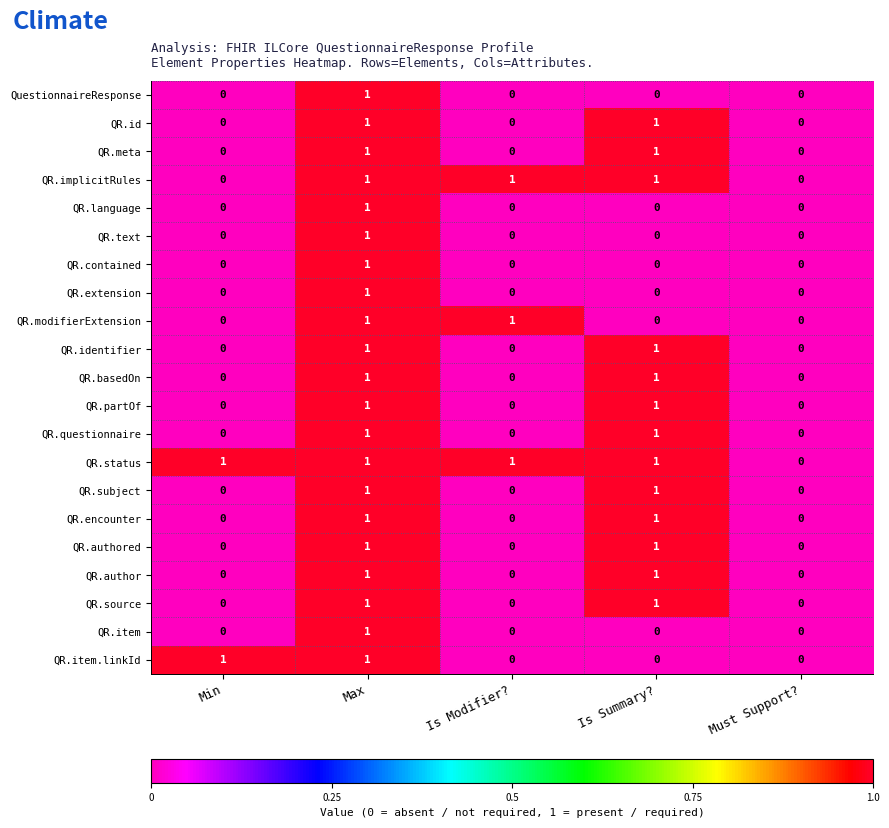

At which category is the sum across all series the highest?

Max